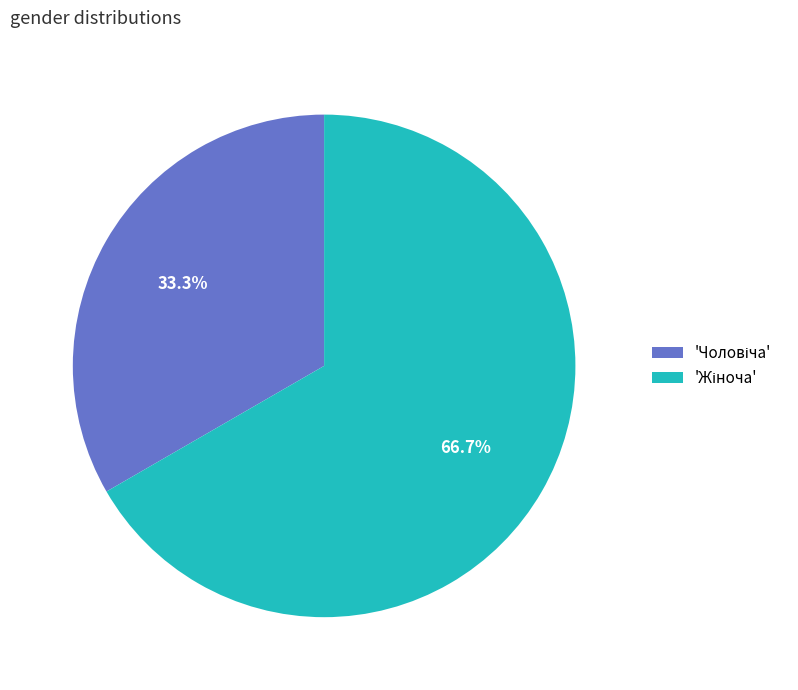

Is there a majority slice in this chart?

Yes